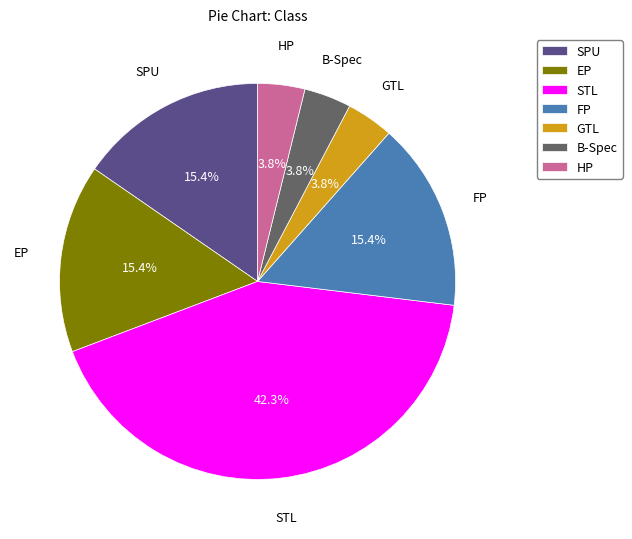

Which slice is the largest?

STL